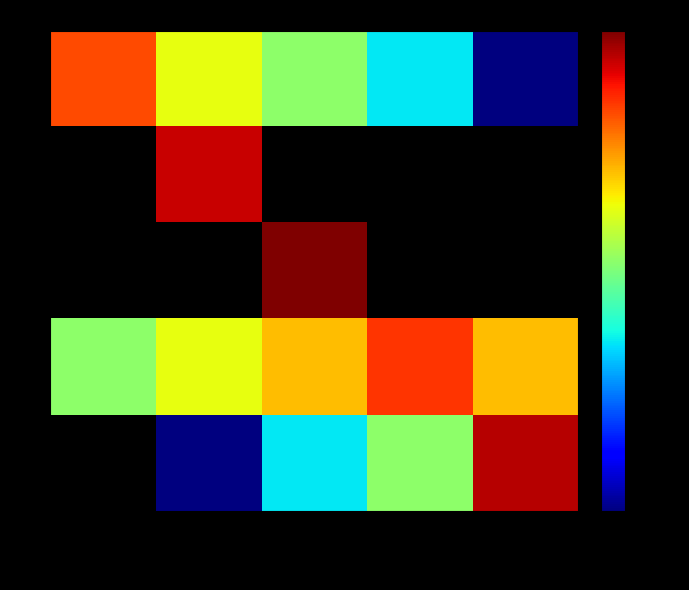

Is the value of 4 at Gianluca greater than the value of 2 at Gianluca?

No